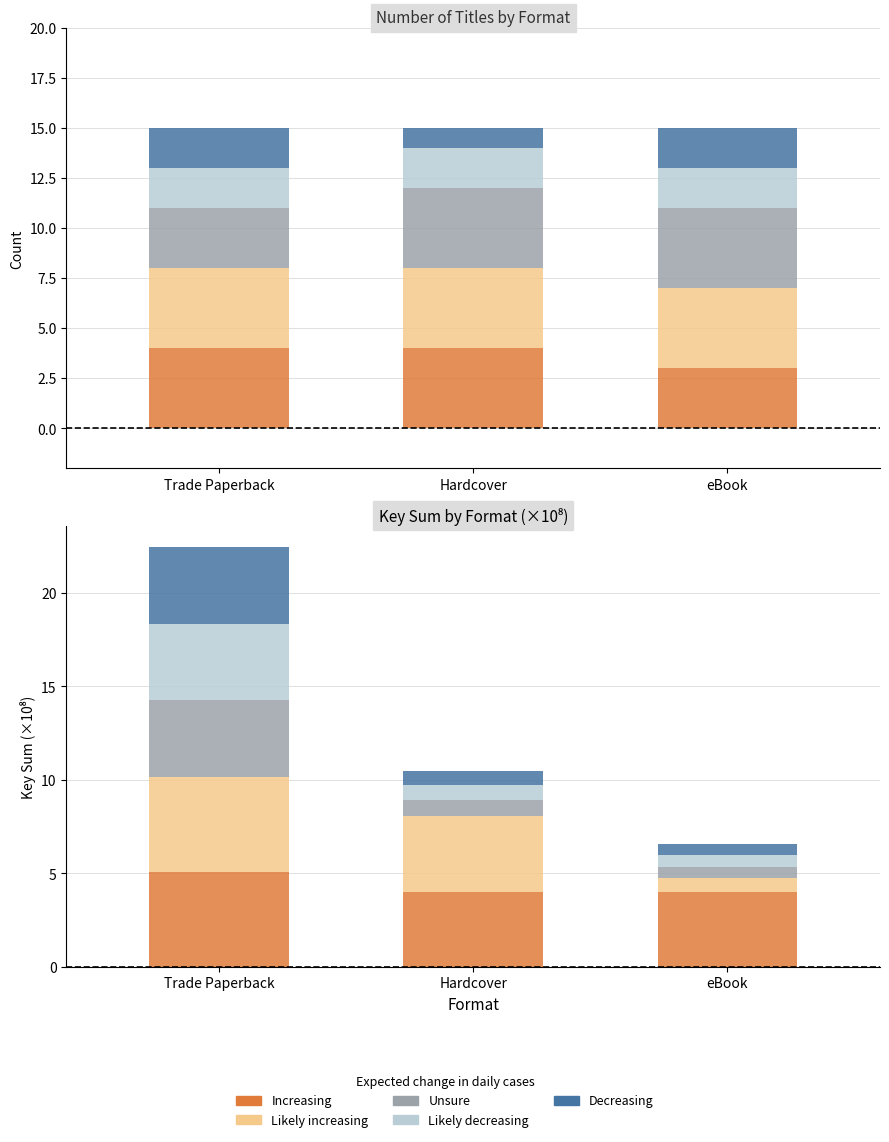

Rank the series at Hardcover from lowest to highest value.

Decreasing, Unsure, Likely decreasing, Increasing, Likely increasing